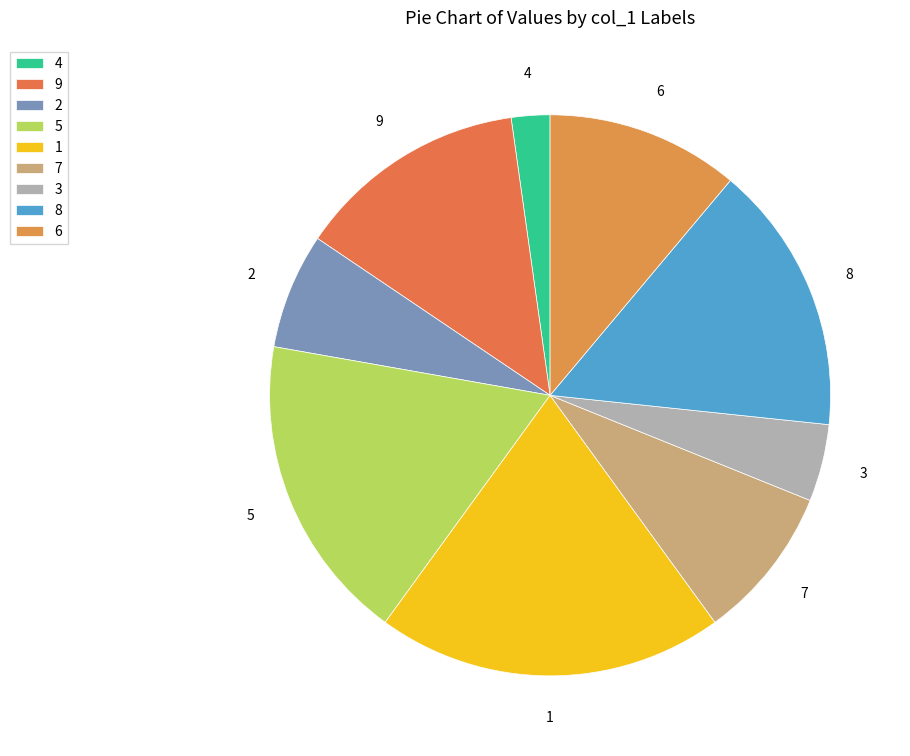

Which category has the smallest portion of the pie?

4